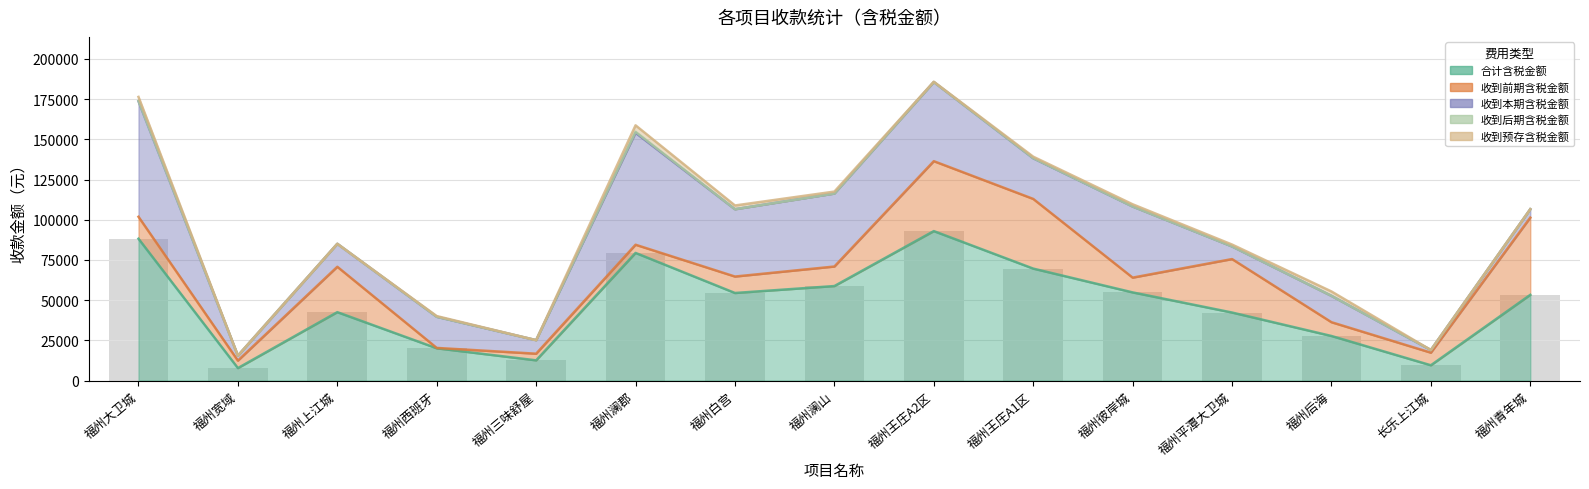

At how many categories does at least one series exceed 20191?

11